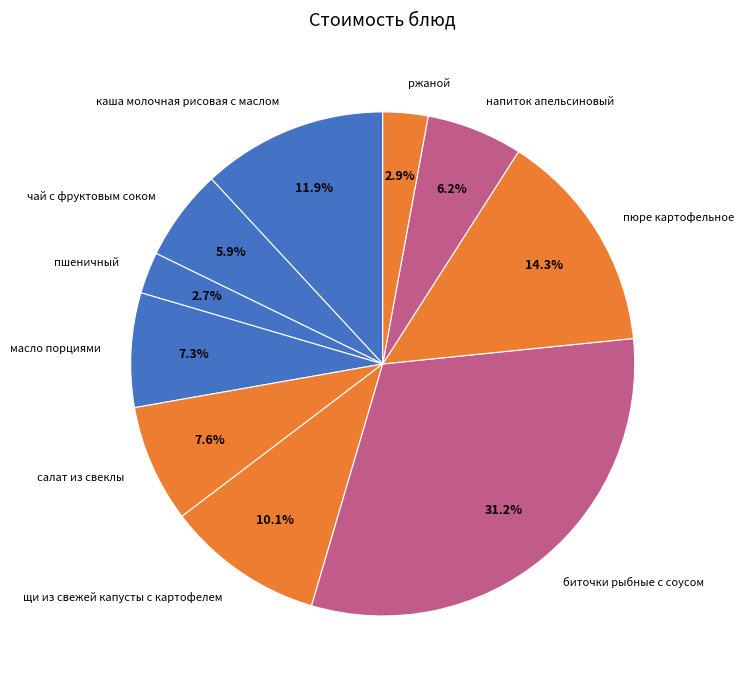

Is it true that масло порциями is 7% of the pie?

True